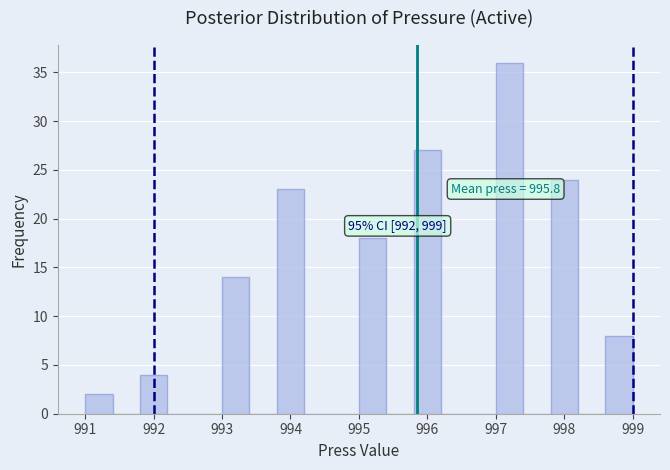

Over which range of the x-axis is the bar tallest?

997.0 to 997.4